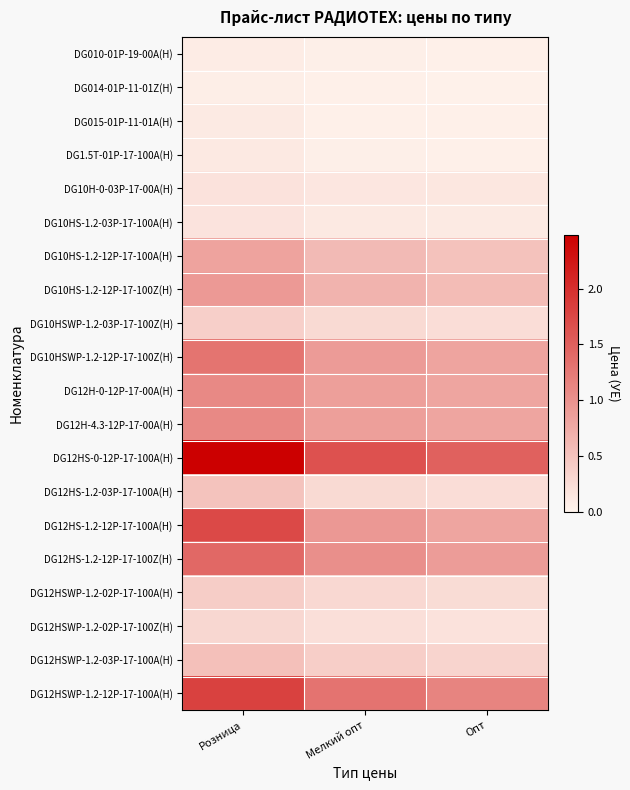

What is the difference between the highest and lowest values at Розница?

2.4